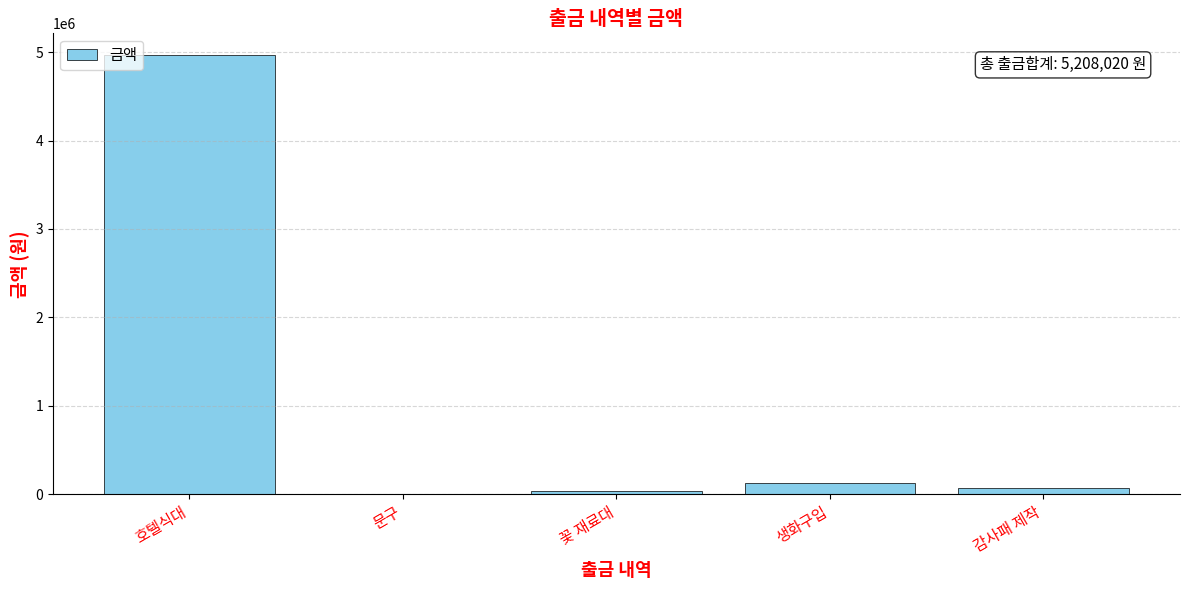

Reading right to left, list all the values displayed in this chart.

감사패 제작=69000	생화구입=129000	꽃 재료대=39000	문구=7020	호텔식대=4964000